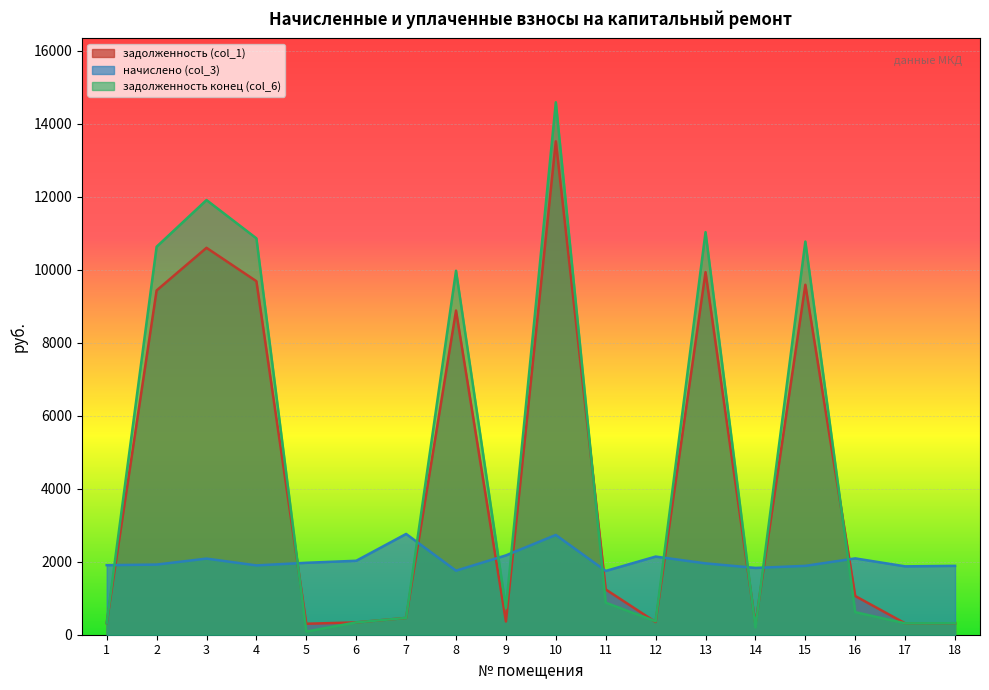

What is the total value across all series at 7?

3683.0